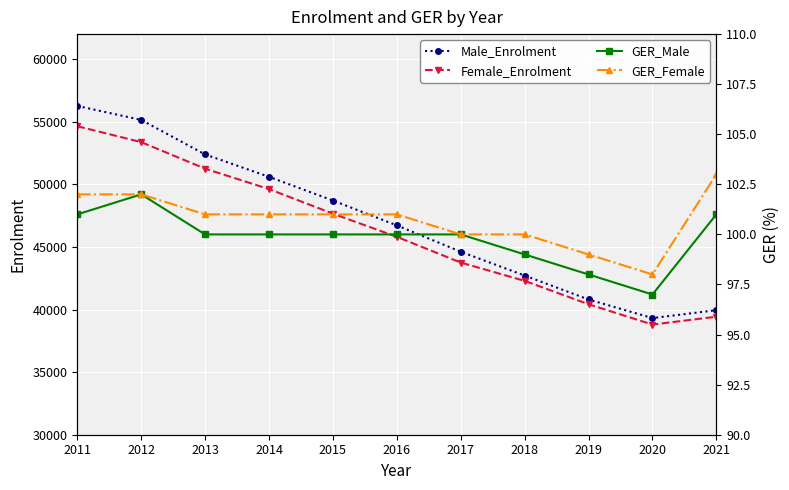

What is the sum of the Male_Enrolment values at 2012 and 2018?

97861